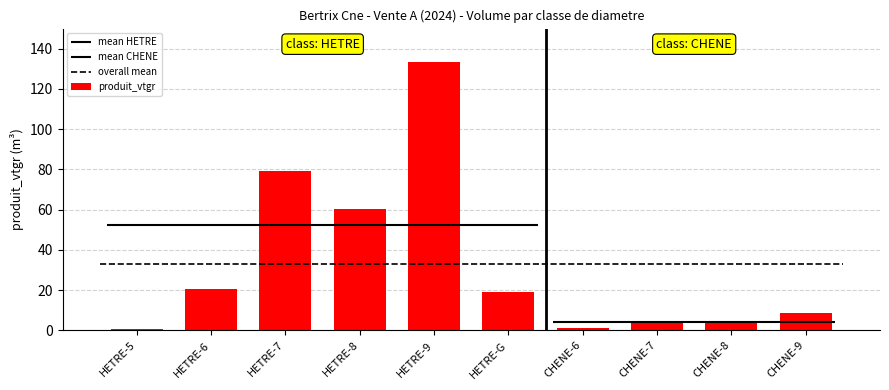

The value at CHENE-8 is 3.7. True or false?

True